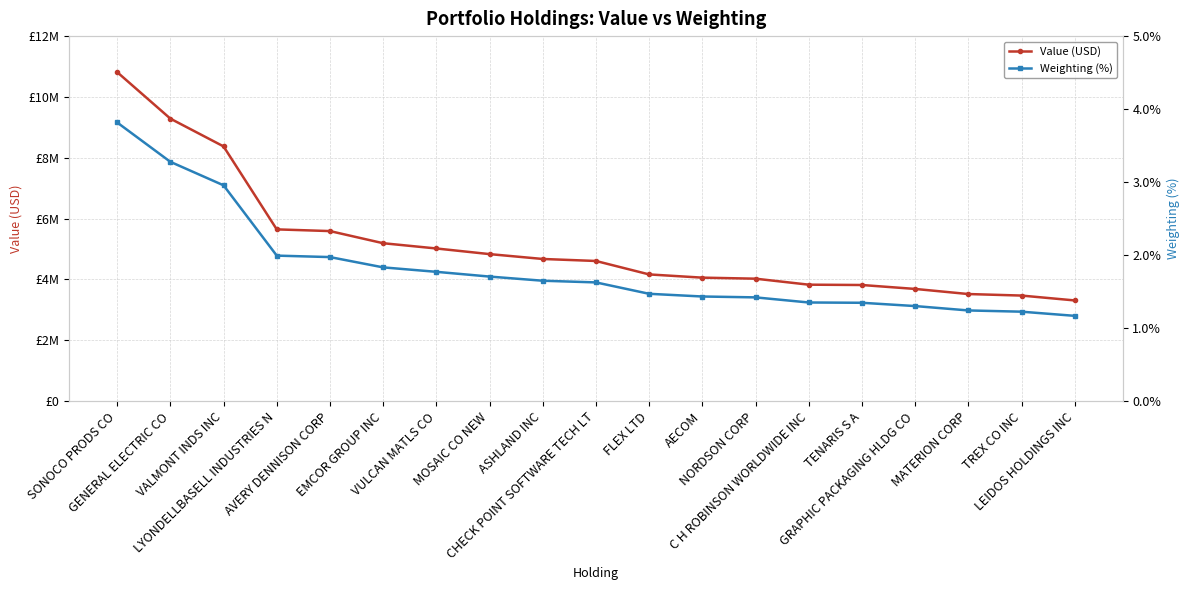

The Weighting (%) series shows 3.3 at GENERAL ELECTRIC CO. True or false?

True